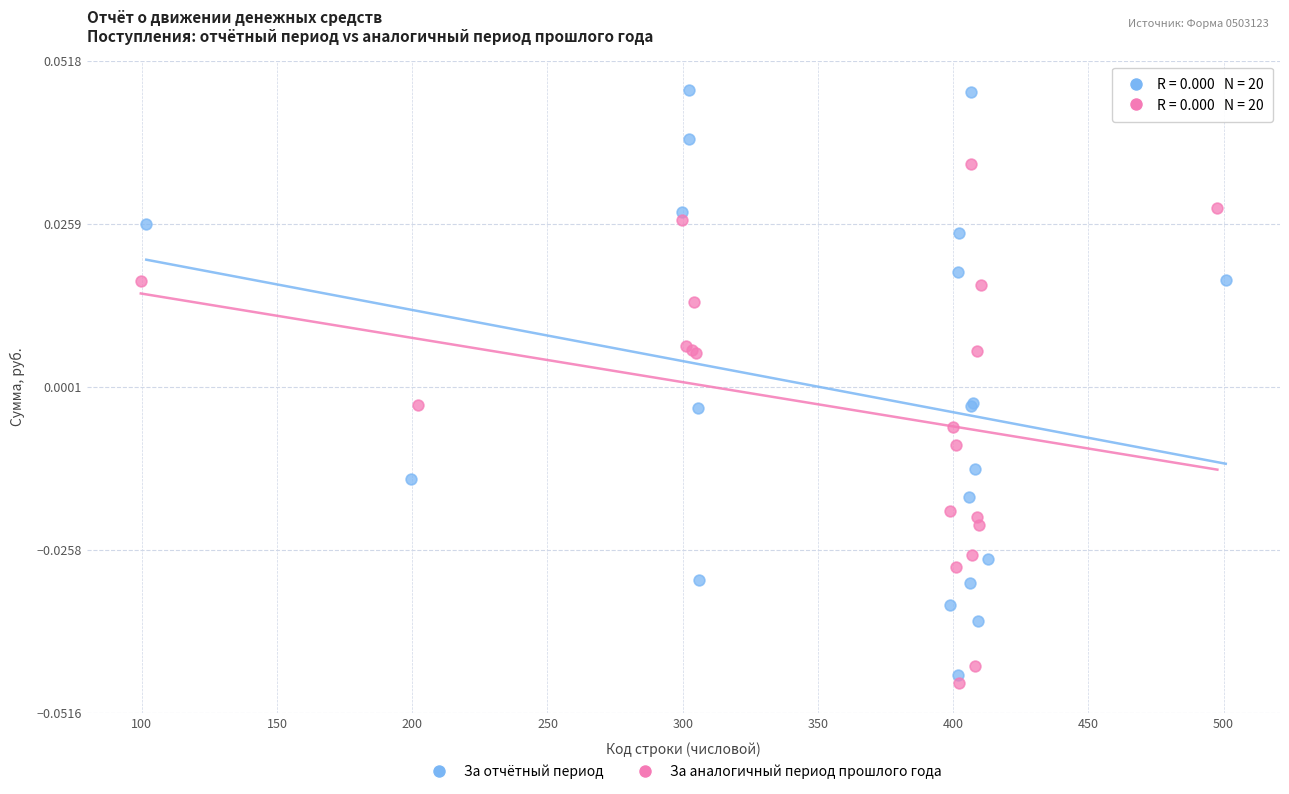

Which series has the largest Y range (max minus min)?

За отчётный период